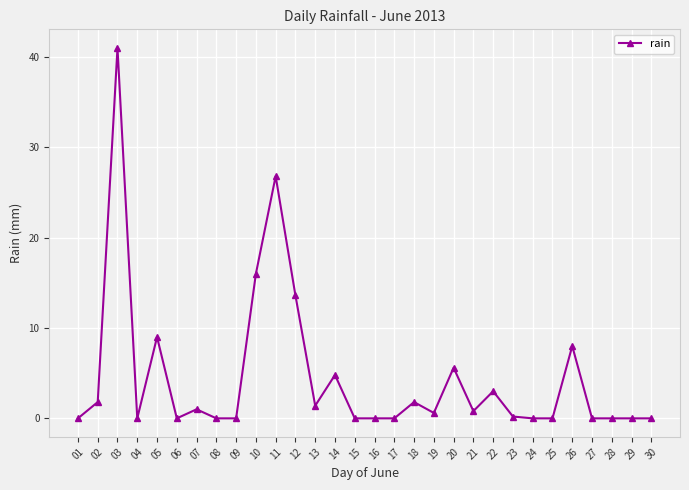

True or false: the data shows 20.7 at 01.

False